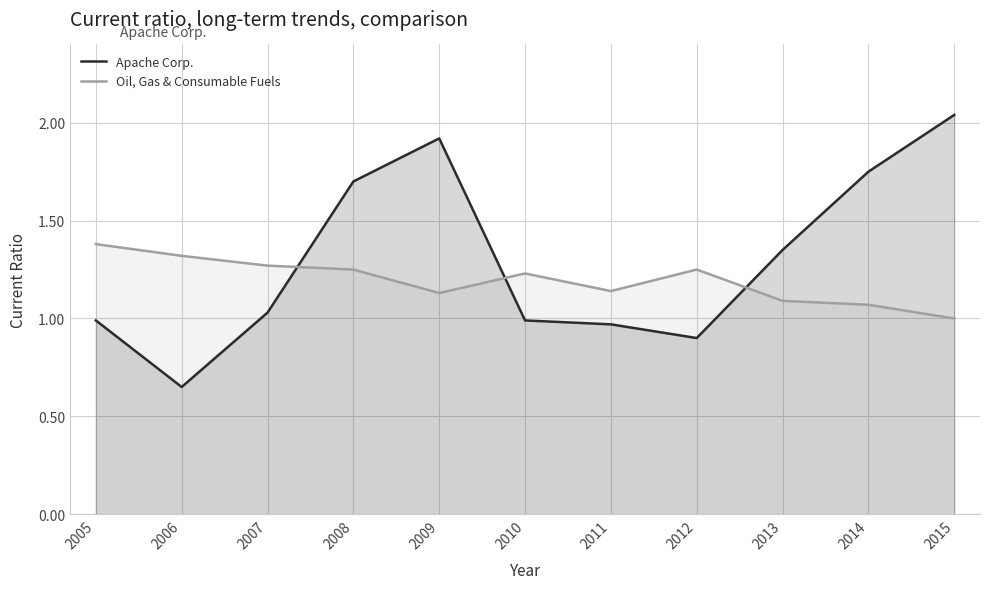

Reading left to right, list all the values displayed in this chart.

Apache Corp.: 1.0	0.7	1.0	1.7	1.9	1.0	1.0	0.9	1.4	1.8	2.0
Oil, Gas & Consumable Fuels: 1.4	1.3	1.3	1.2	1.1	1.2	1.1	1.2	1.1	1.1	1.0